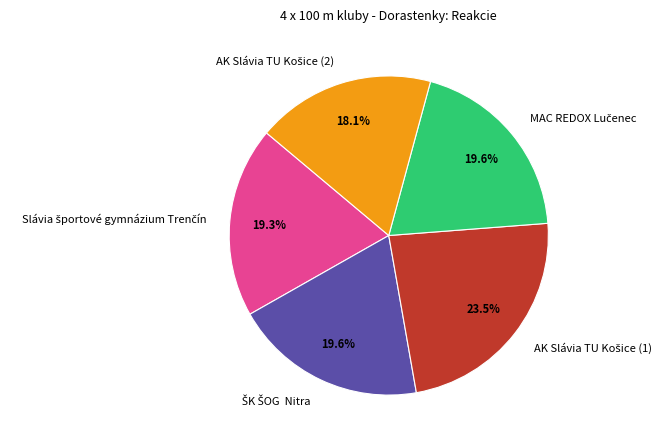

Does any single category account for the majority?

No